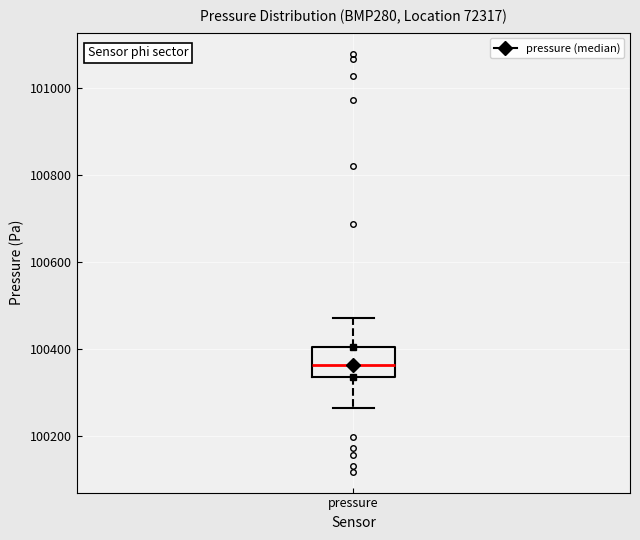

Read this box plot against the y-axis: the position of the median line, the range covered by the box, and the ends of both whiskers. The values are not printed on the chart, so give them approximately, as read against the axis.

median 100360, box 100340 to 100400, whiskers 100260 to 100480